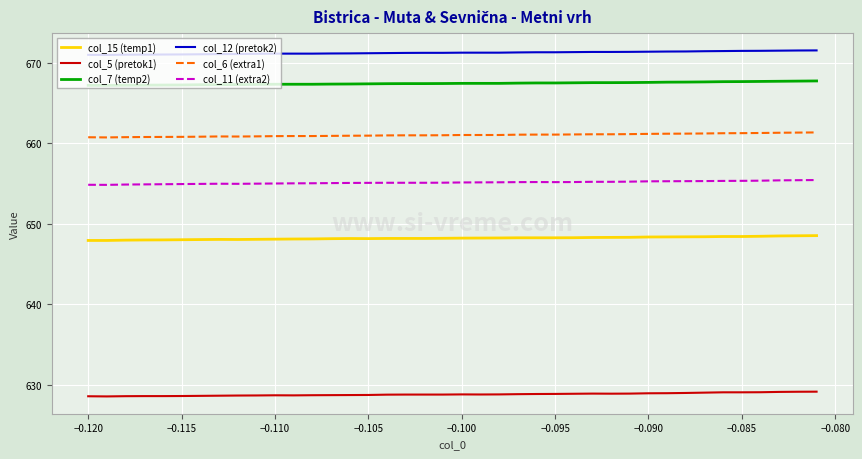

Which series has the largest total across all categories?

col_12 (pretok2)